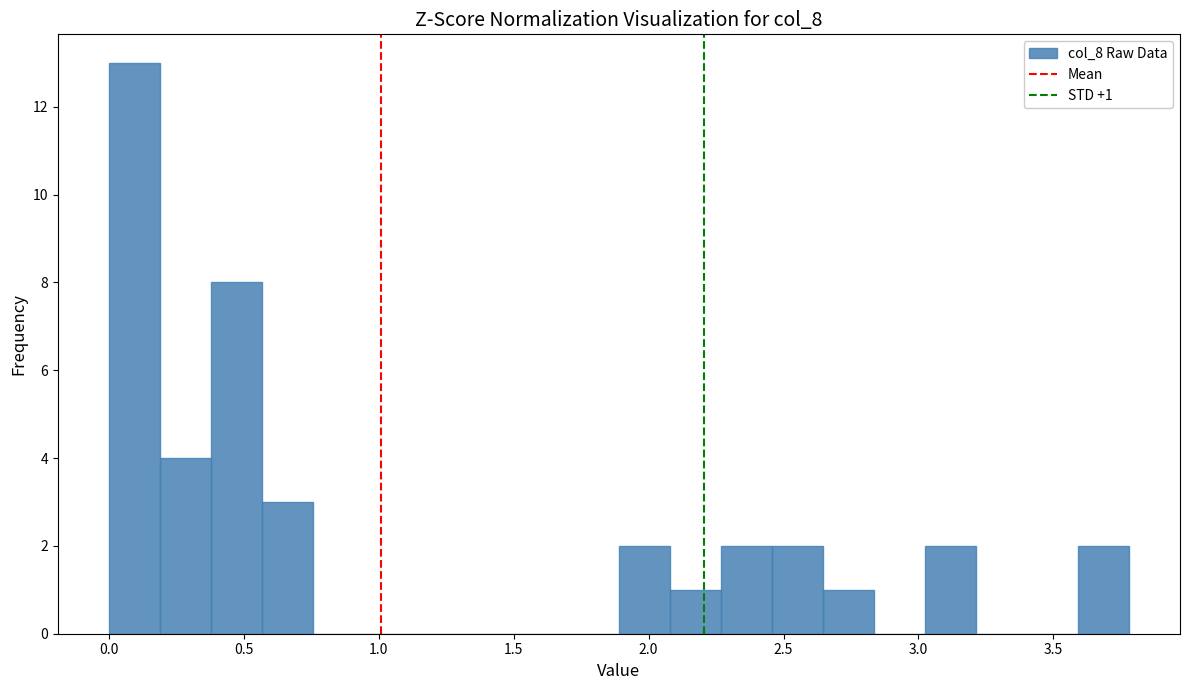

Read against the x-axis, roughly where is the centre of the tallest bar?

0.10